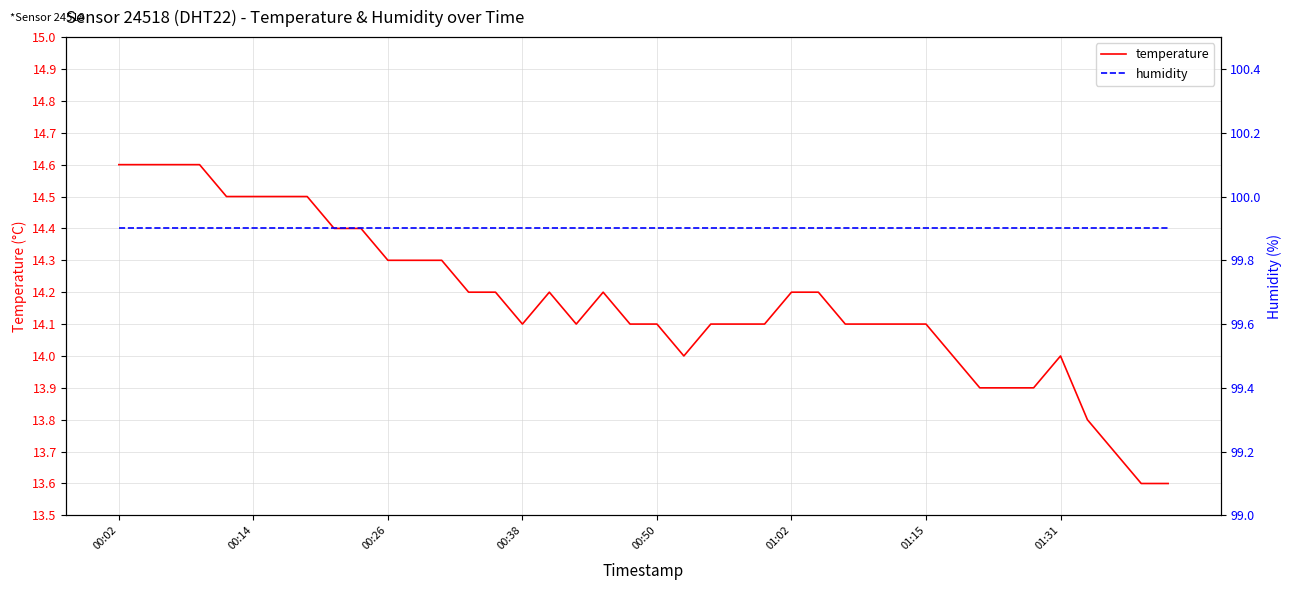

Reading left to right, extract all data points from this chart.

temperature: 14.6	14.6	14.6	14.6	14.5	14.5	14.5	14.5	14.4	14.4	14.3	14.3	14.3	14.2	14.2	14.1	14.2	14.1	14.2	14.1	14.1	14.0	14.1	14.1	14.1	14.2	14.2	14.1	14.1	14.1	14.1	14.0	13.9	13.9	13.9	14.0	13.8	13.7	13.6	13.6
humidity: 99.9	99.9	99.9	99.9	99.9	99.9	99.9	99.9	99.9	99.9	99.9	99.9	99.9	99.9	99.9	99.9	99.9	99.9	99.9	99.9	99.9	99.9	99.9	99.9	99.9	99.9	99.9	99.9	99.9	99.9	99.9	99.9	99.9	99.9	99.9	99.9	99.9	99.9	99.9	99.9